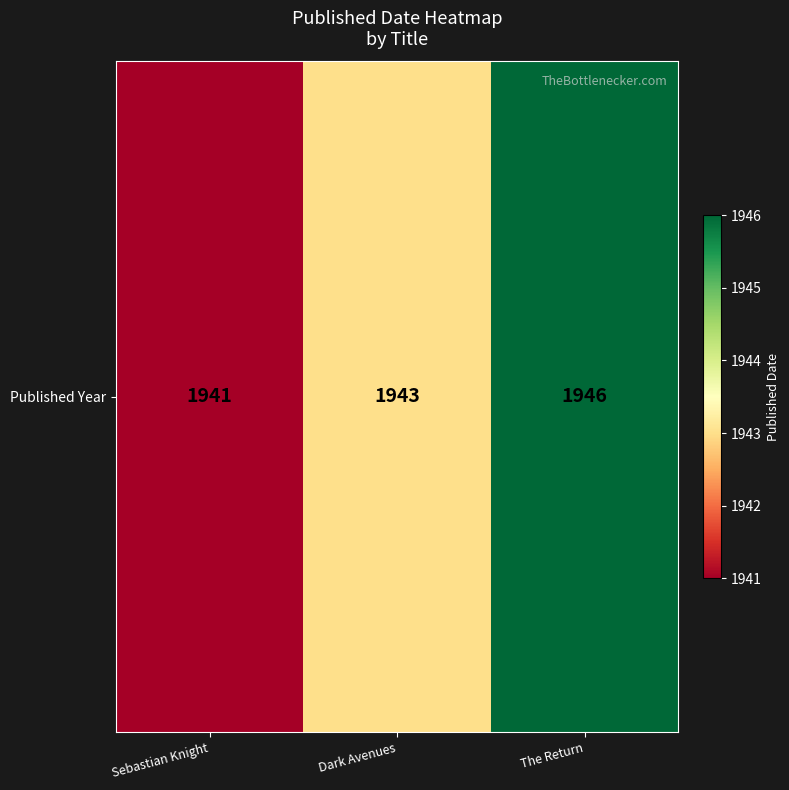

At which category does the chart reach its minimum across all series?

Sebastian Knight